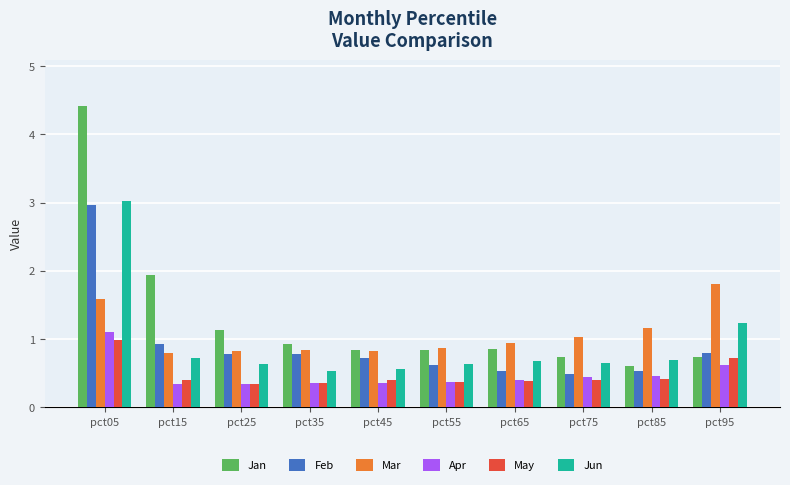

Which series has the largest range (max minus min)?

Jan